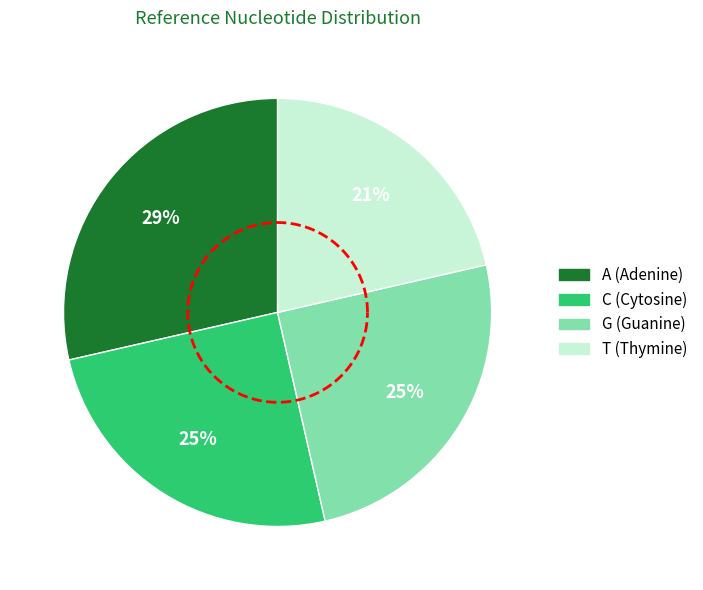

Which slice is the largest?

A